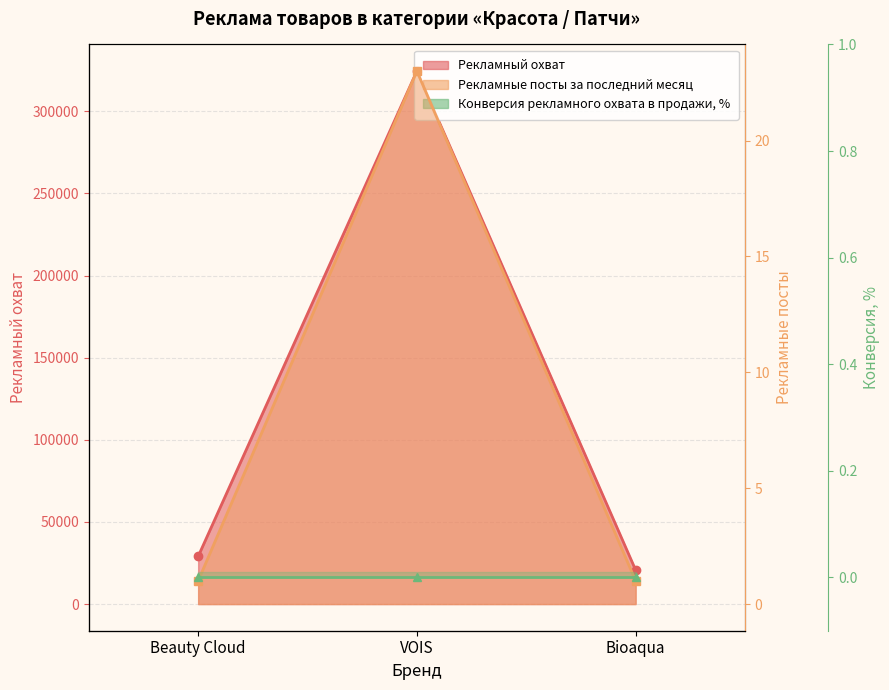

What is the label of the 2nd point from the left?

VOIS